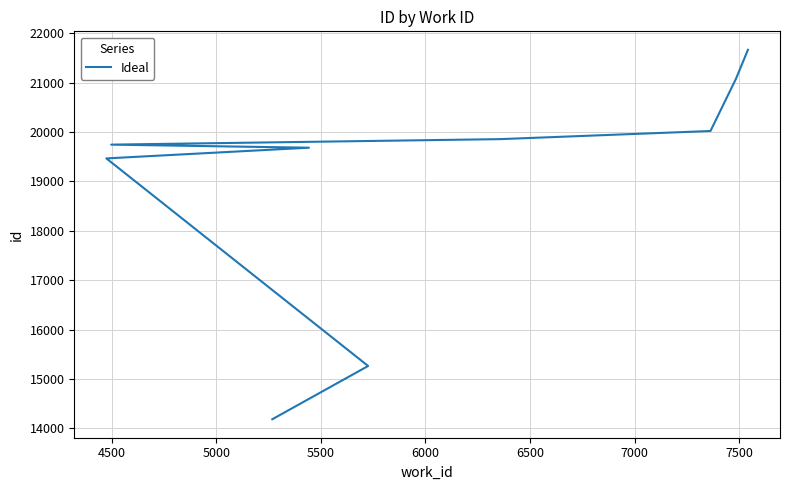

What is the difference between the values at 5000 and 5500?

217